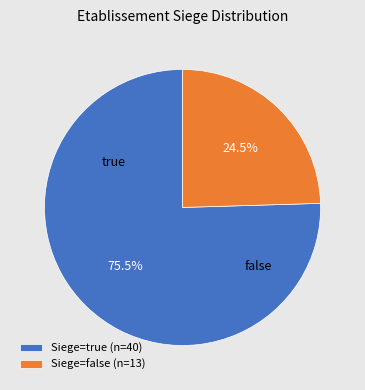

Approximately how many times larger is the value at Siege=true (n=40) compared to Siege=false (n=13)?

3.1